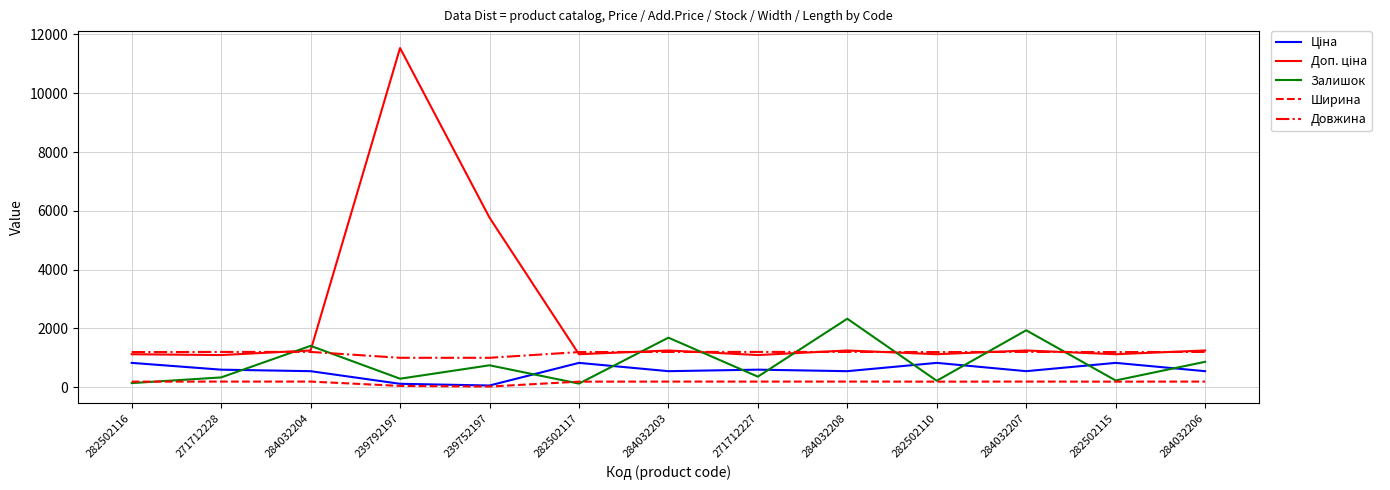

What is the total value across all series at 282502116?

3473.1